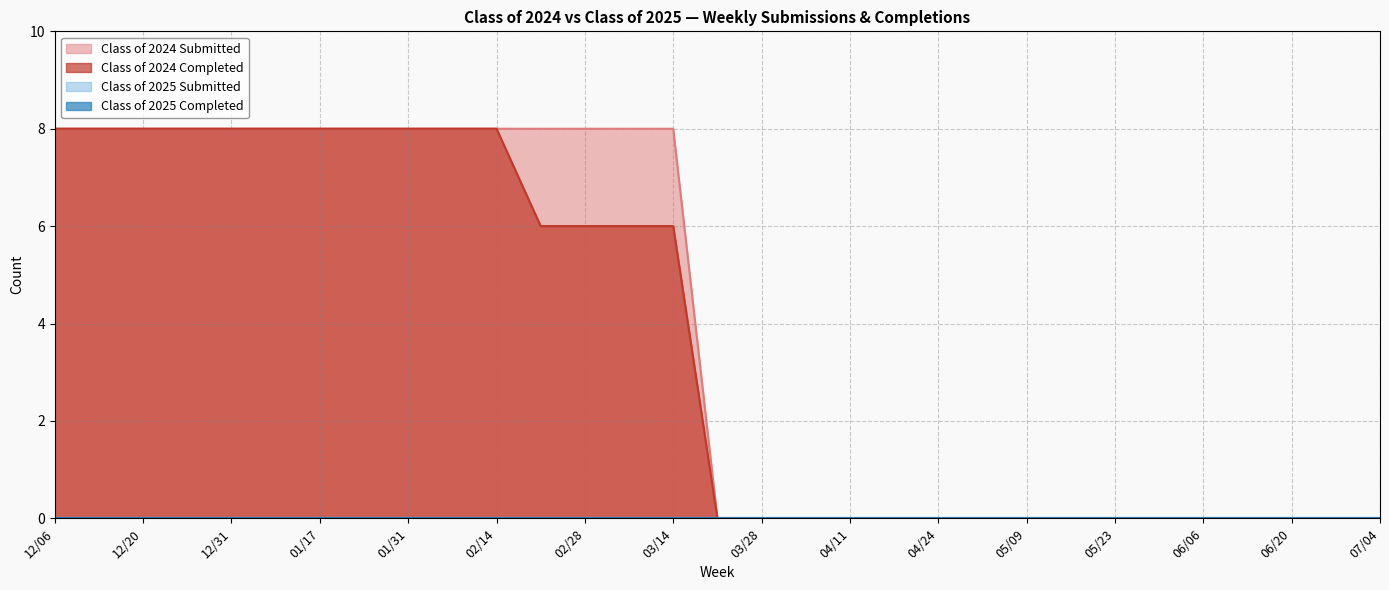

True or false: Class of 2024 Submitted has more than 1 interior local peaks.

False